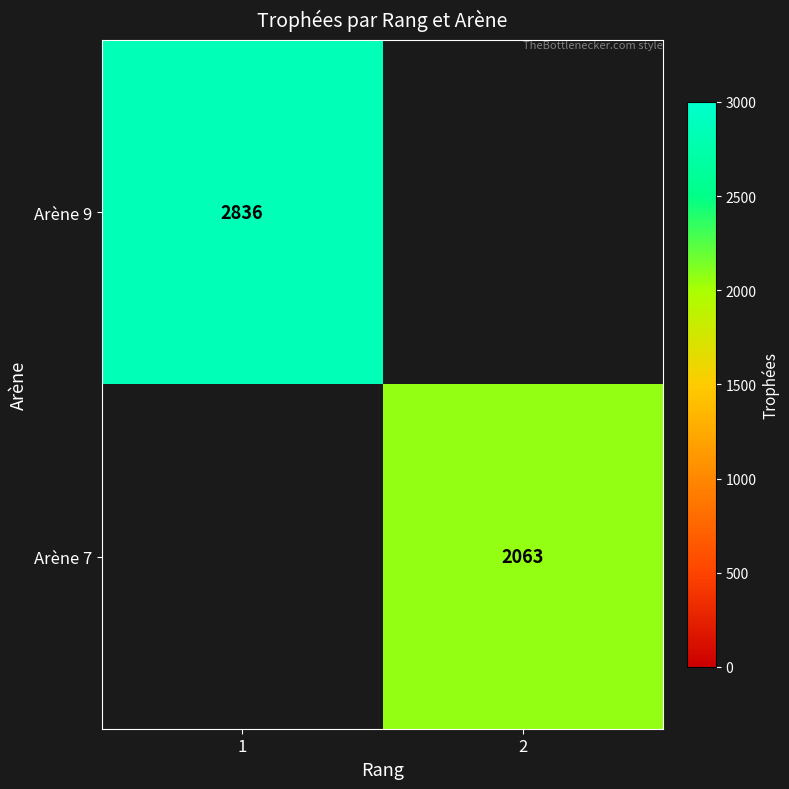

Is it true that Arène 9 equals 628.2 at 1?

False